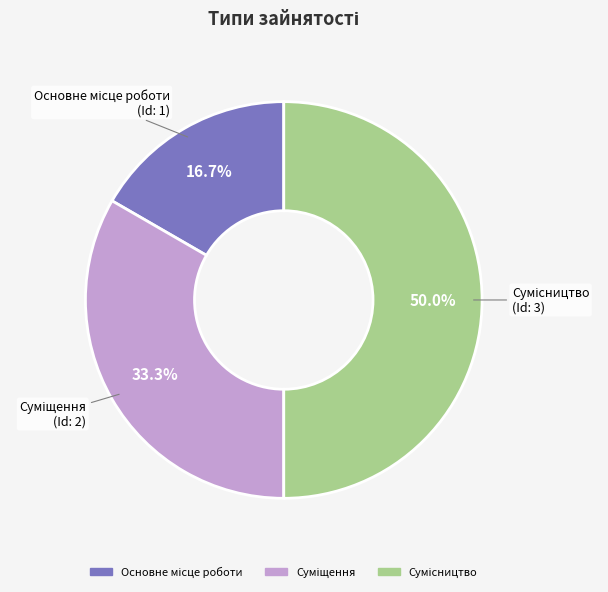

How many slices are in this pie chart?

3